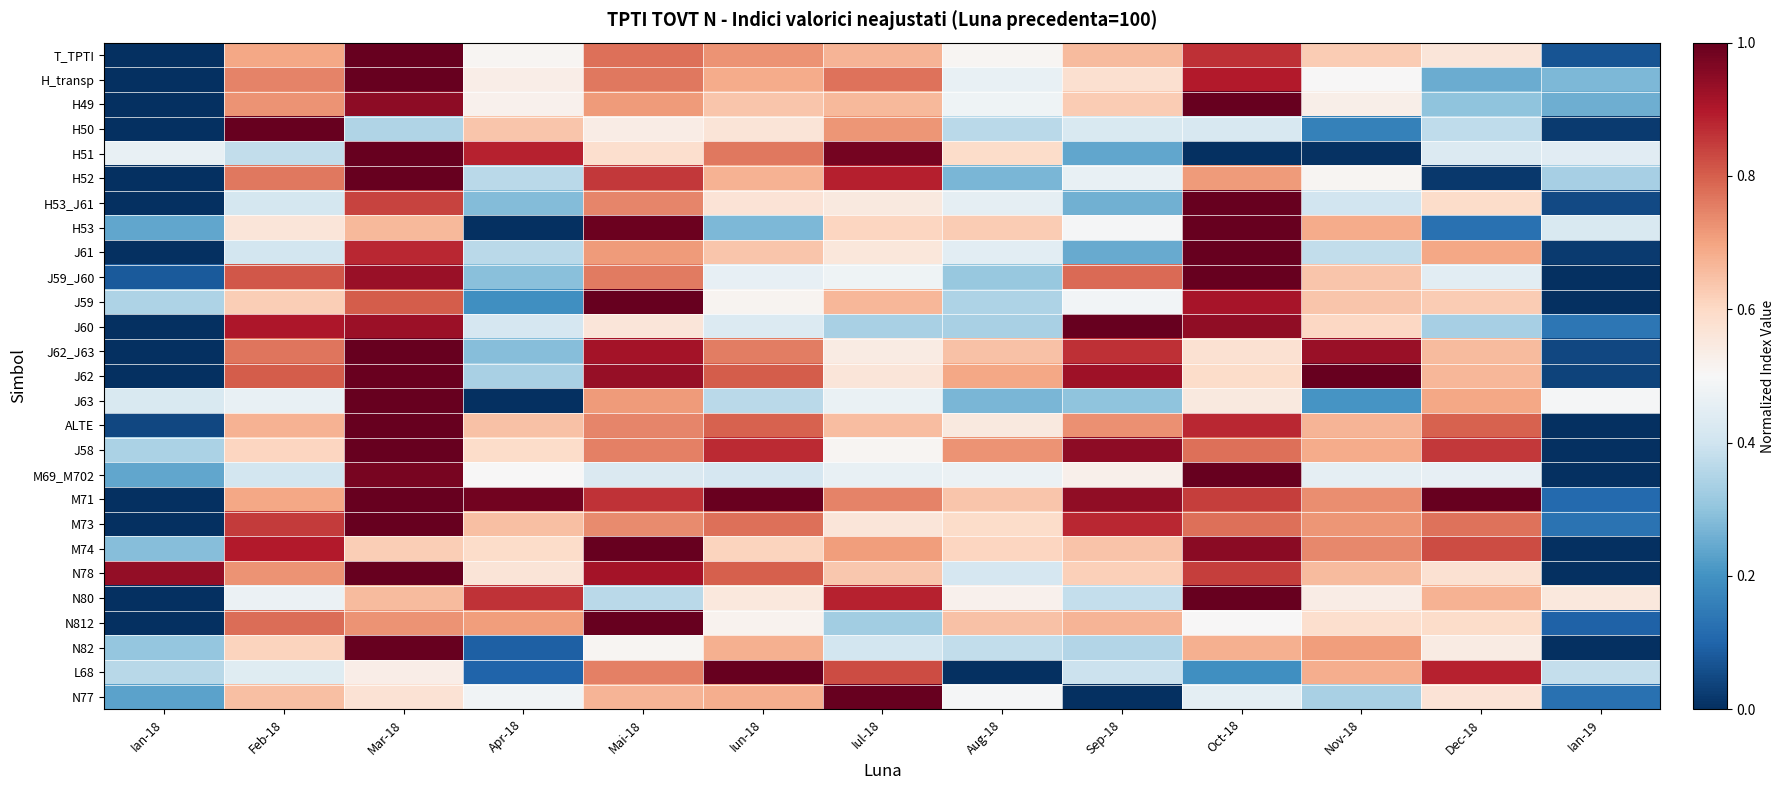

Rank the series at Sep-18 from lowest to highest value.

N77, H51, J61, H53_J61, J63, N82, N80, L68, H50, H52, J59, H53, M69_M702, H_transp, N78, H49, M74, T_TPTI, N812, ALTE, J59_J60, J62_J63, M73, J62, M71, J58, J60